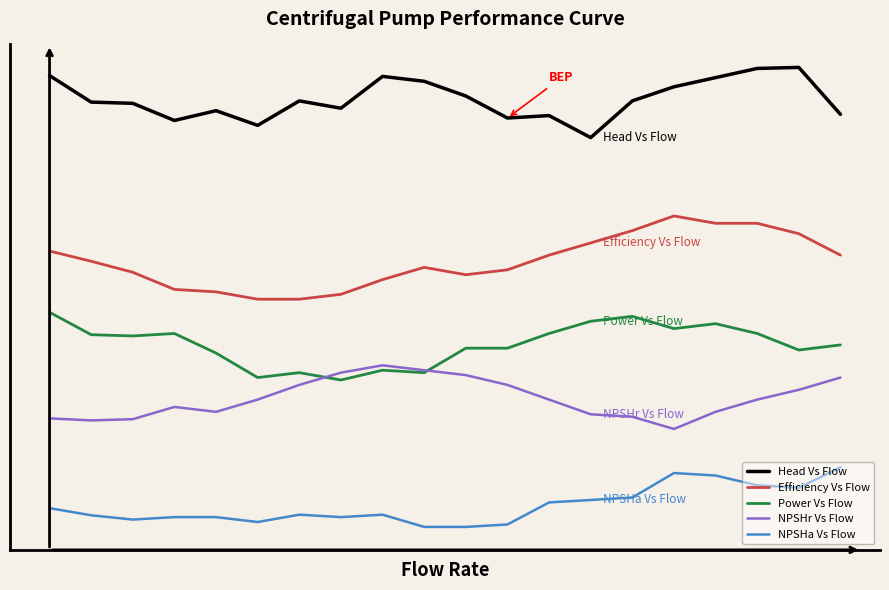

What are all the series names shown in the legend?

Head Vs Flow, Efficiency Vs Flow, Power Vs Flow, NPSHr Vs Flow, NPSHa Vs Flow